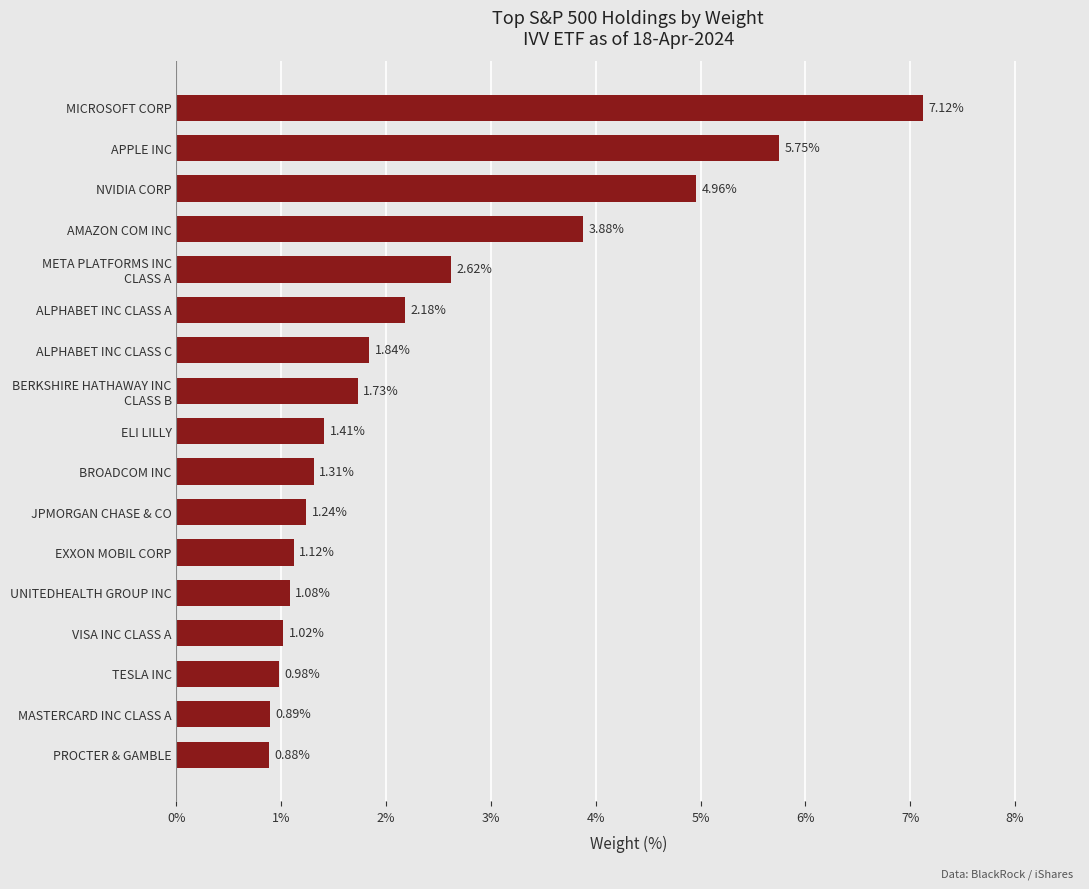

Are the bars grouped side by side (vs. stacked)?

No